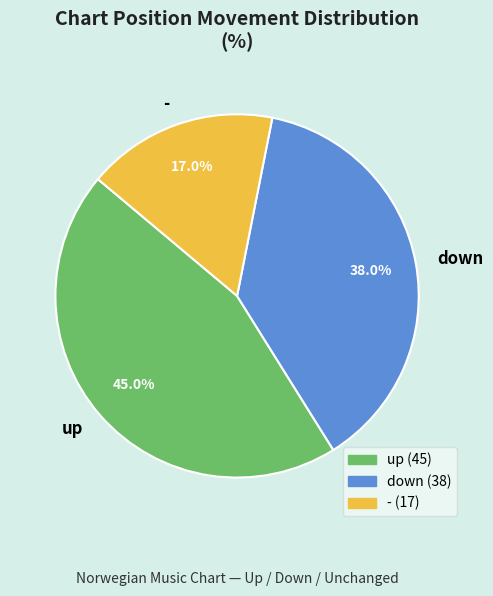

What is the ratio of the value at - to the value at down?

0.4